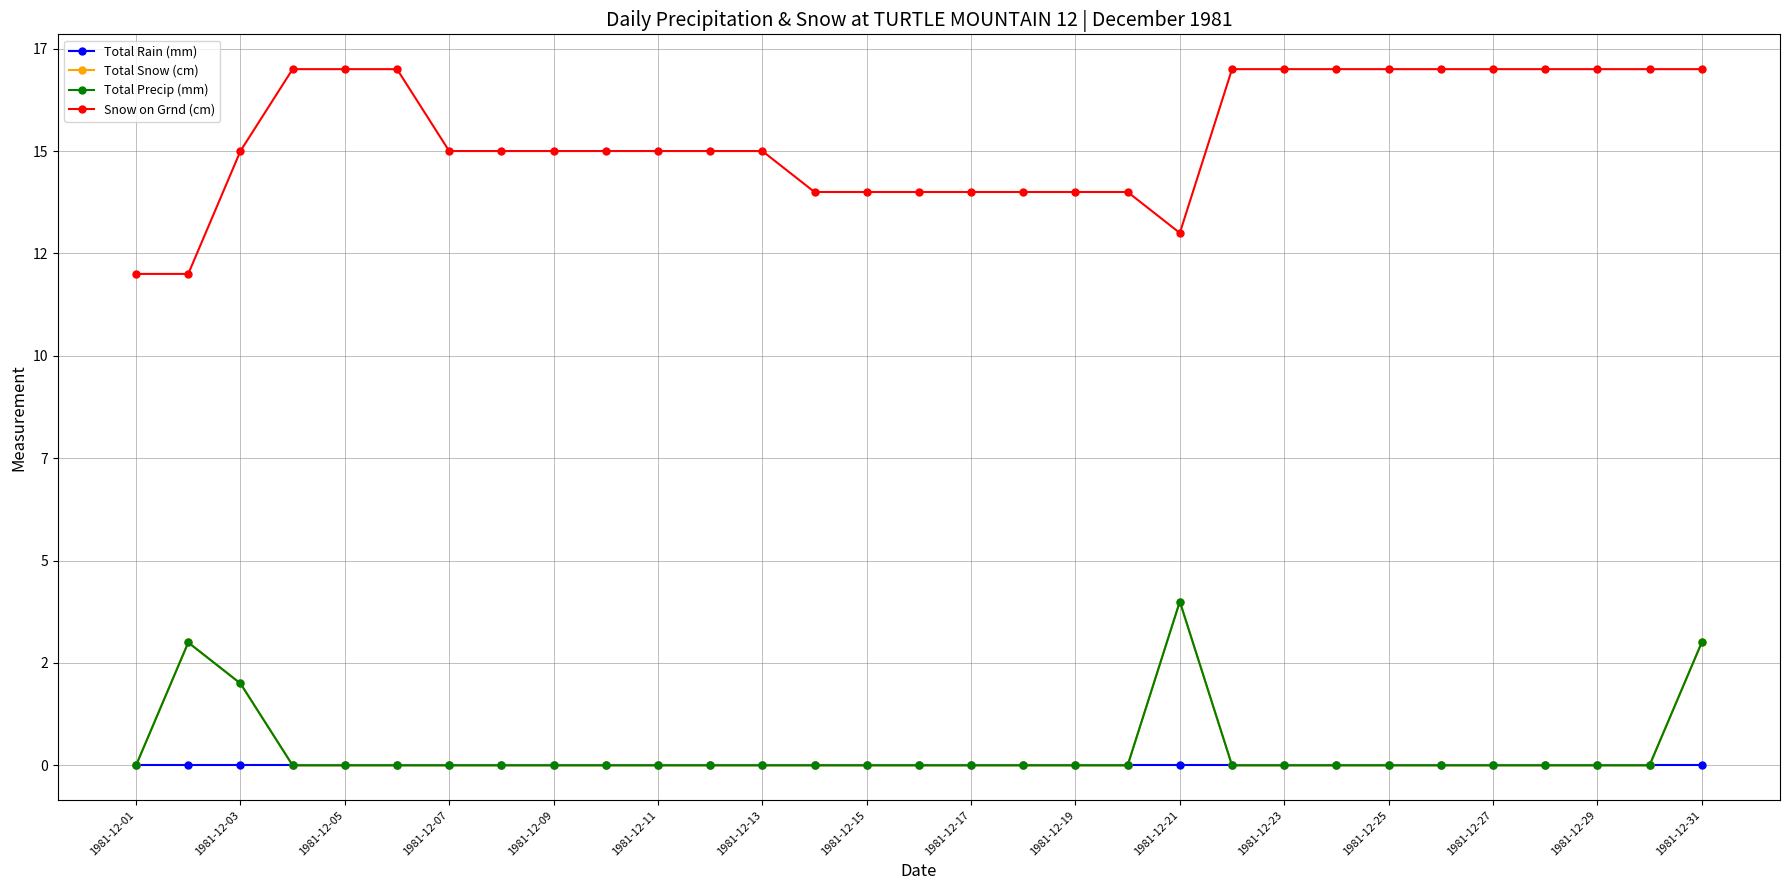

Is this an area chart (filled region under the line)?

No